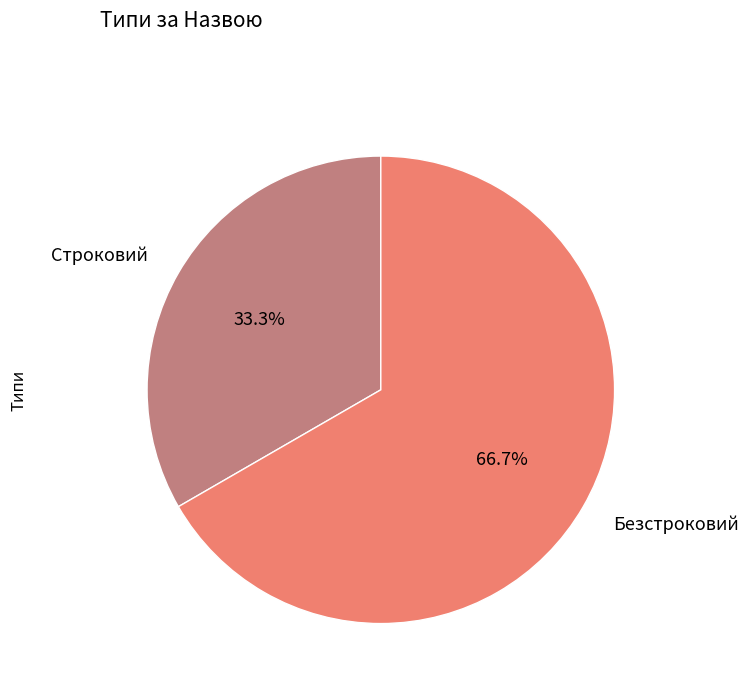

Count the number of slices in the pie.

2